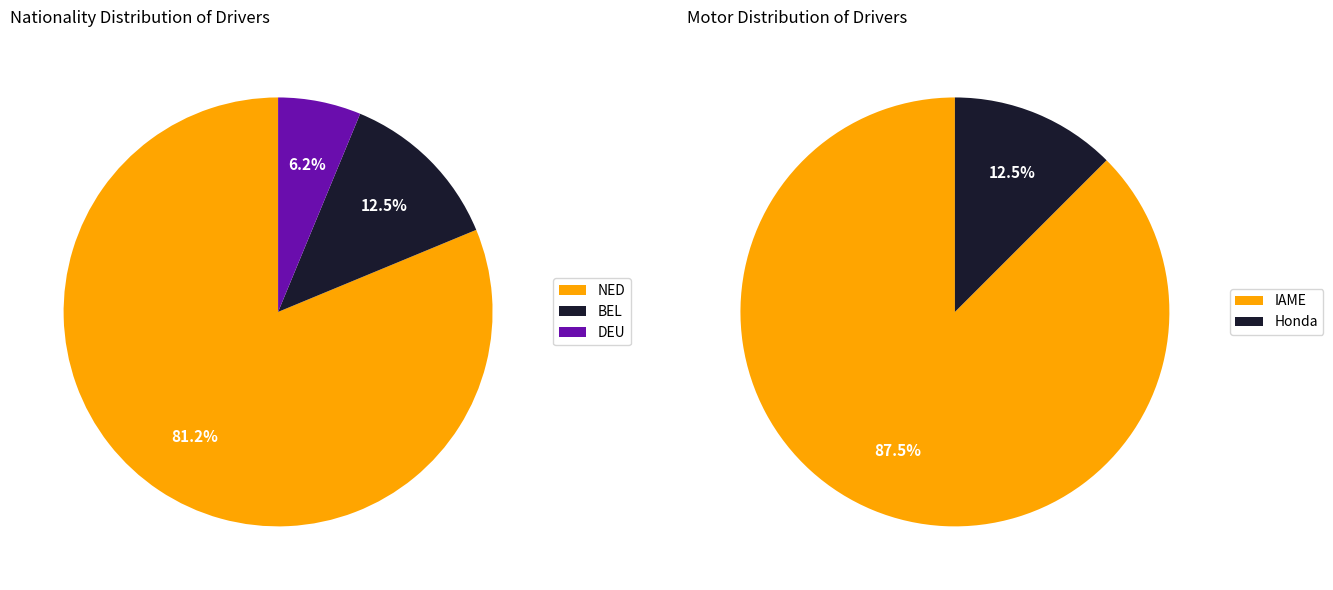

Does Dean Hoogendoorn account for over 50% of the chart?

No